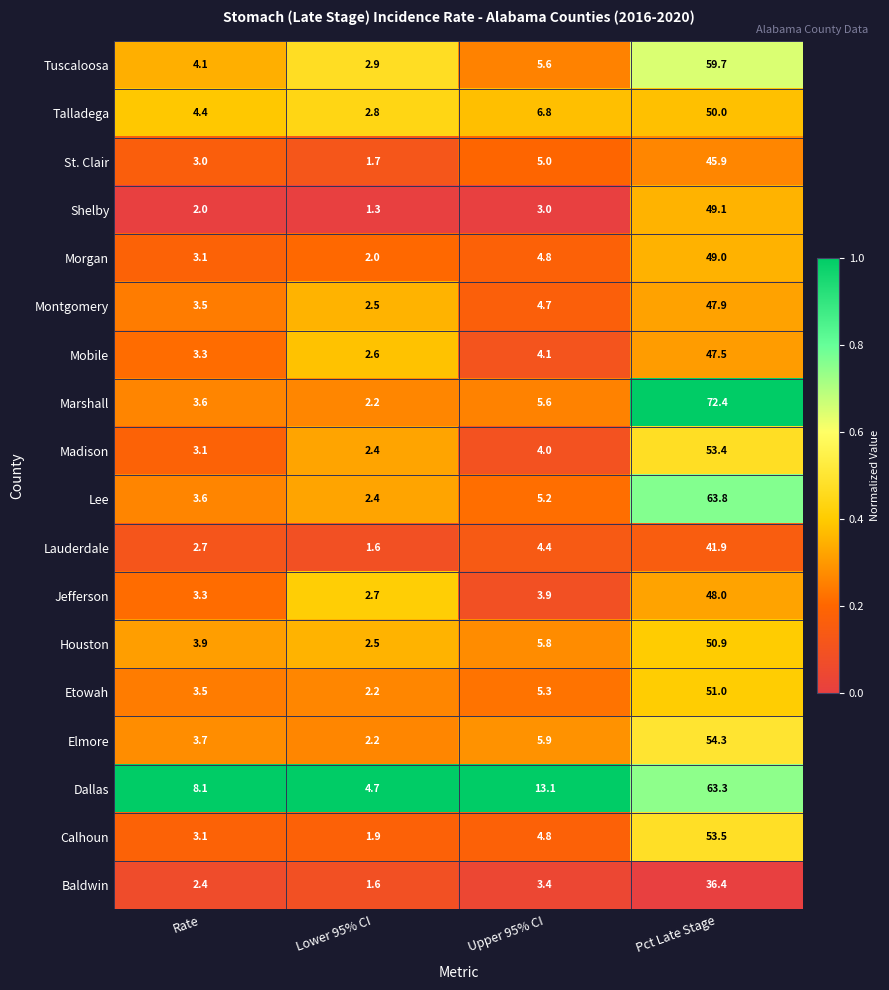

Where is Marshall nearest to the value 37?

Upper 95% CI